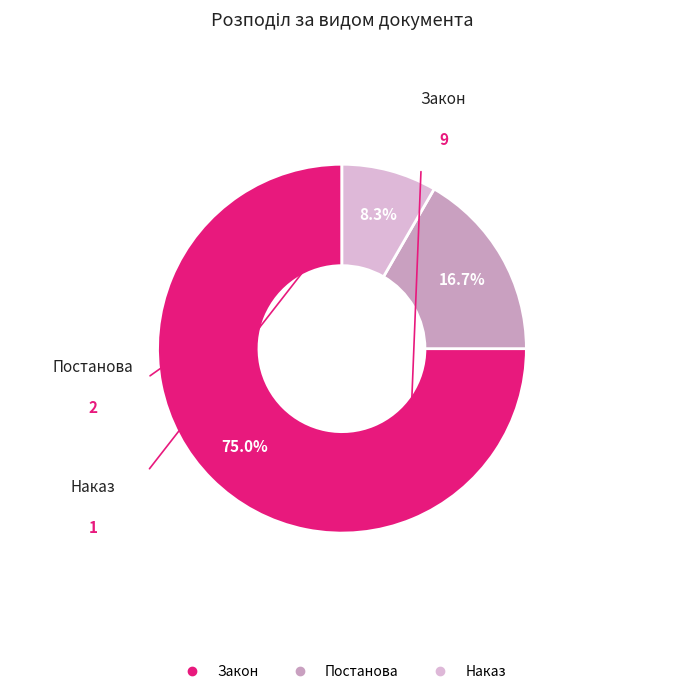

Count the number of slices in the pie.

3